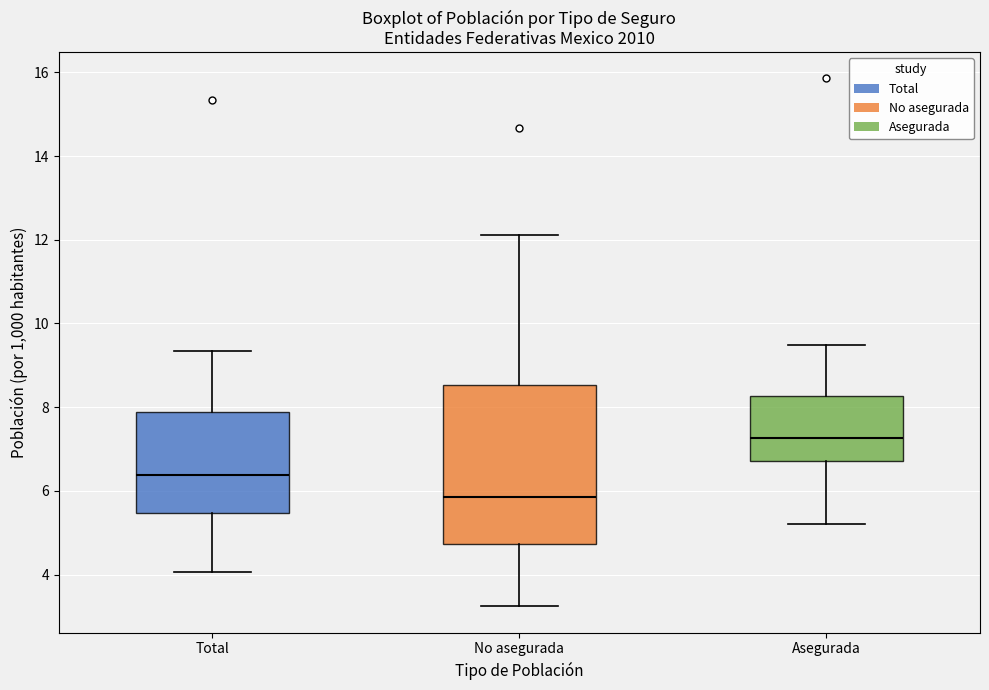

Reading left to right, transcribe this box plot: for each box, give where its median line is, the range the box spans, and where its two whiskers end, as read against the y-axis. The values are not printed on the chart, so give them approximately, as read against the axis.

Total: median 6.4, box 5.4 to 7.8, whiskers 4.0 to 9.4
No asegurada: median 5.8, box 4.8 to 8.6, whiskers 3.2 to 12.2
Asegurada: median 7.2, box 6.8 to 8.2, whiskers 5.2 to 9.4